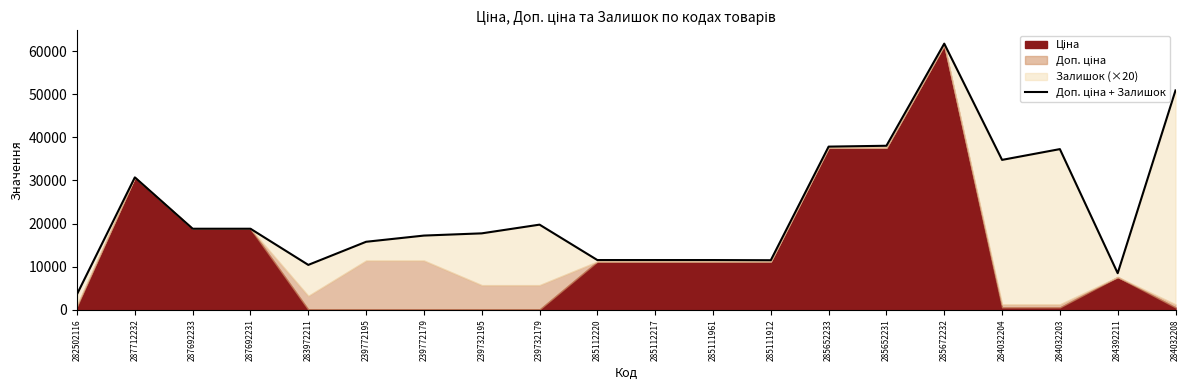

Where is the data nearest to the value 32681?

287712232